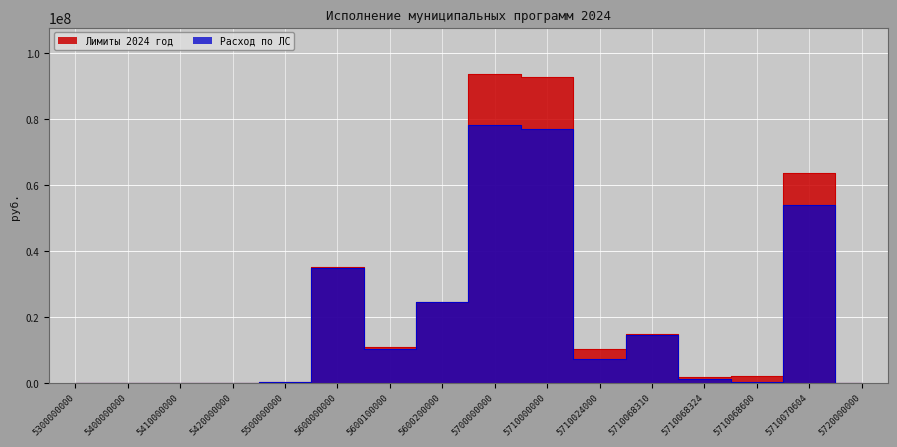

How many distinct data groups are displayed?

2